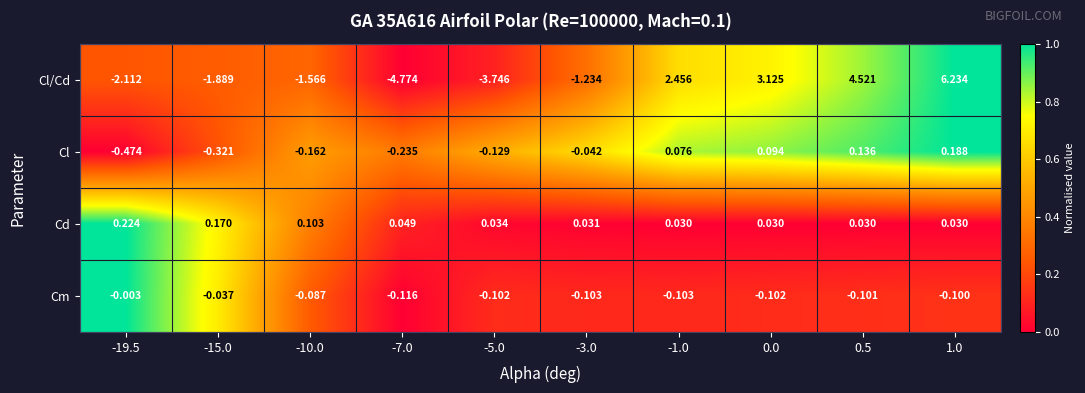

Which series has the widest spread of values?

Cl/Cd